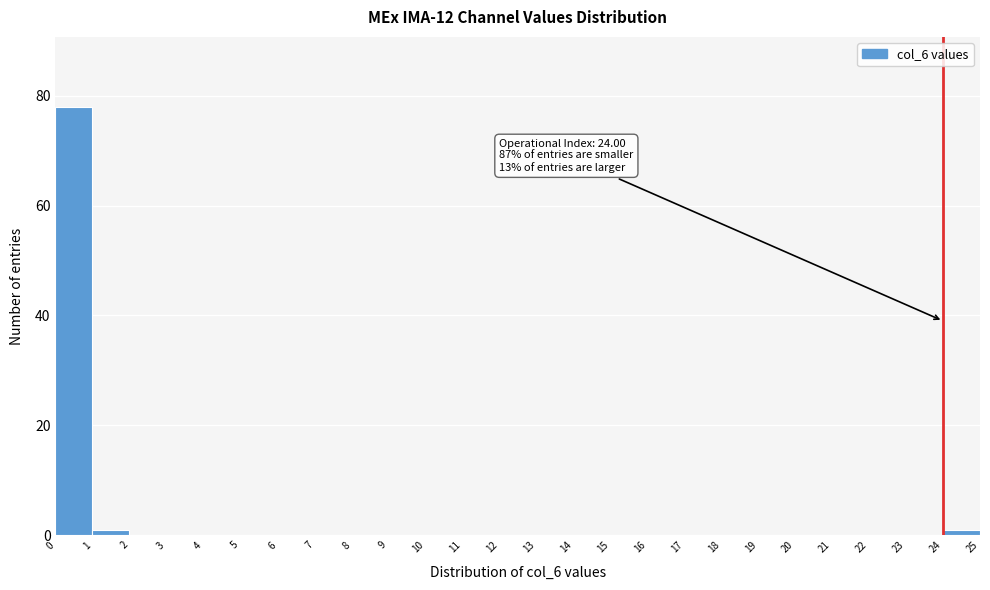

Over which range of the x-axis is the bar tallest?

0 to 1